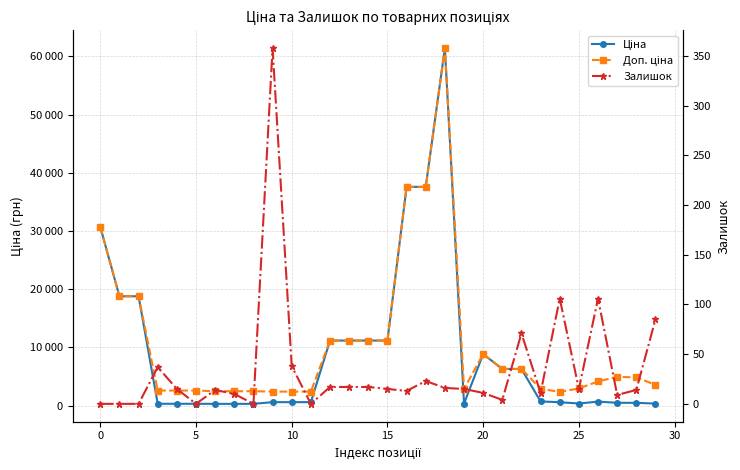

Which series has the largest range (max minus min)?

Ціна